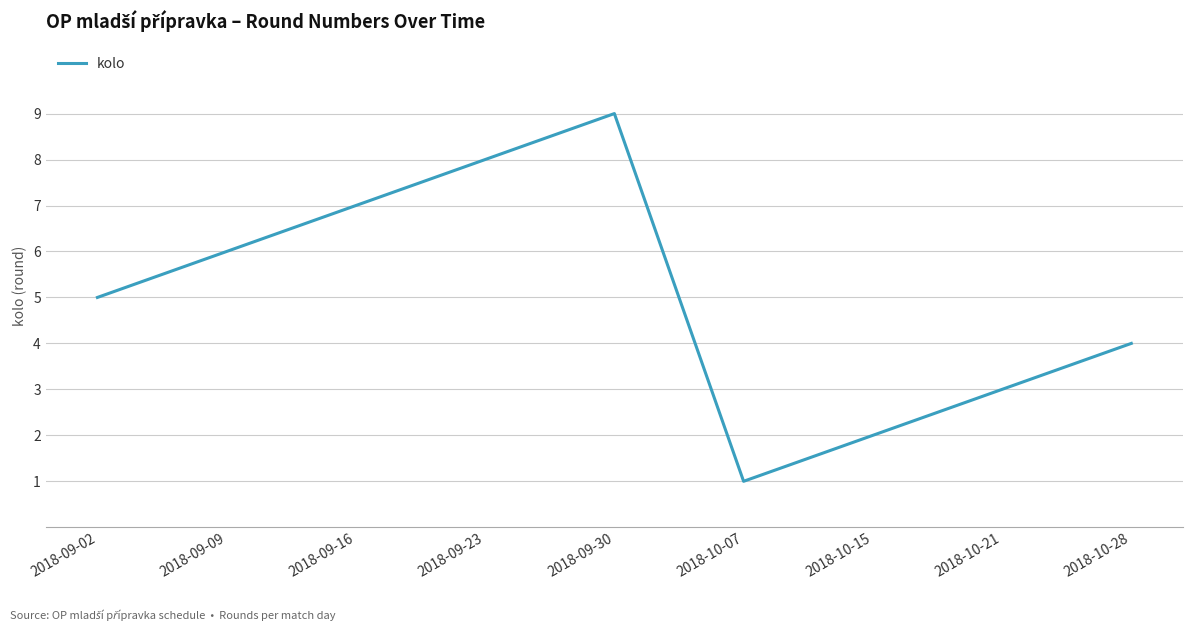

What is the average value?

5